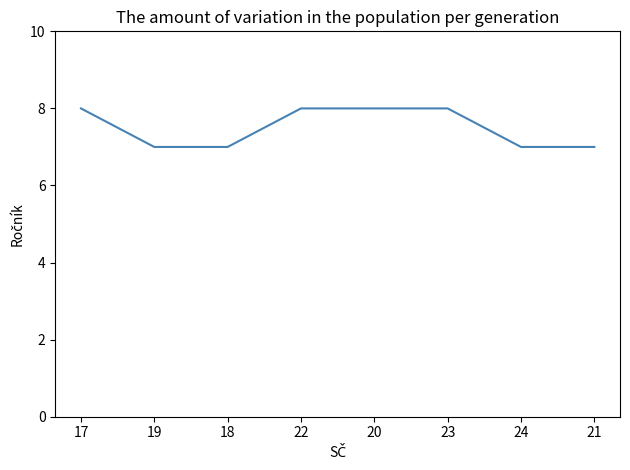

How many values are below 8?

4